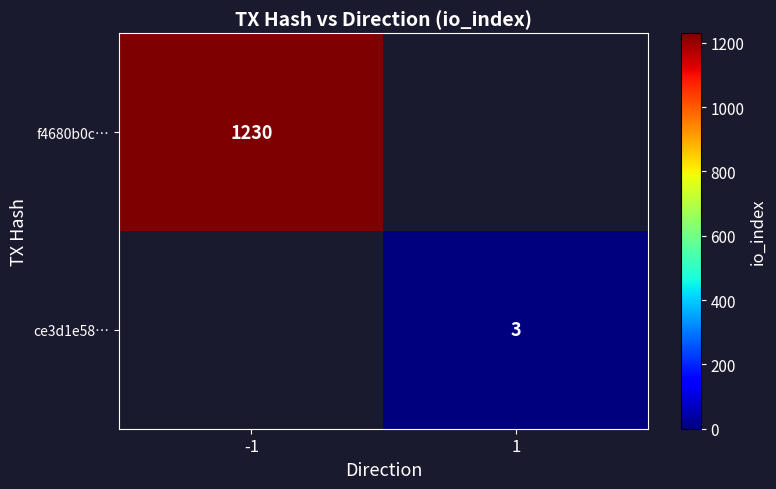

The value of f4680b0c… at -1 is 1985. True or false?

False